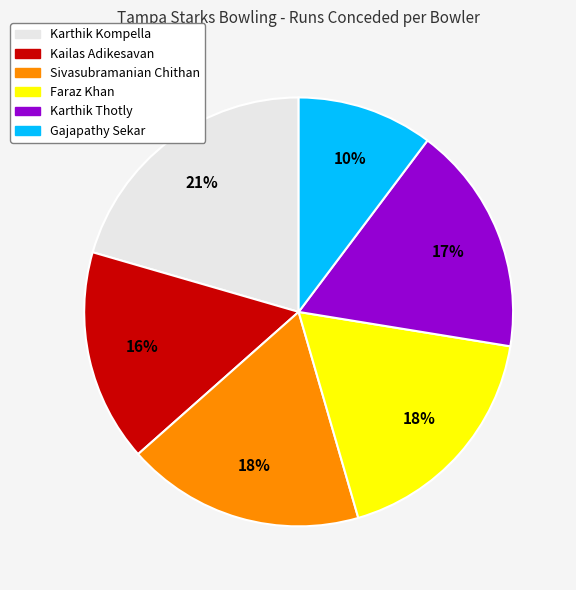

To the nearest percent, what is the average slice percentage?

17%